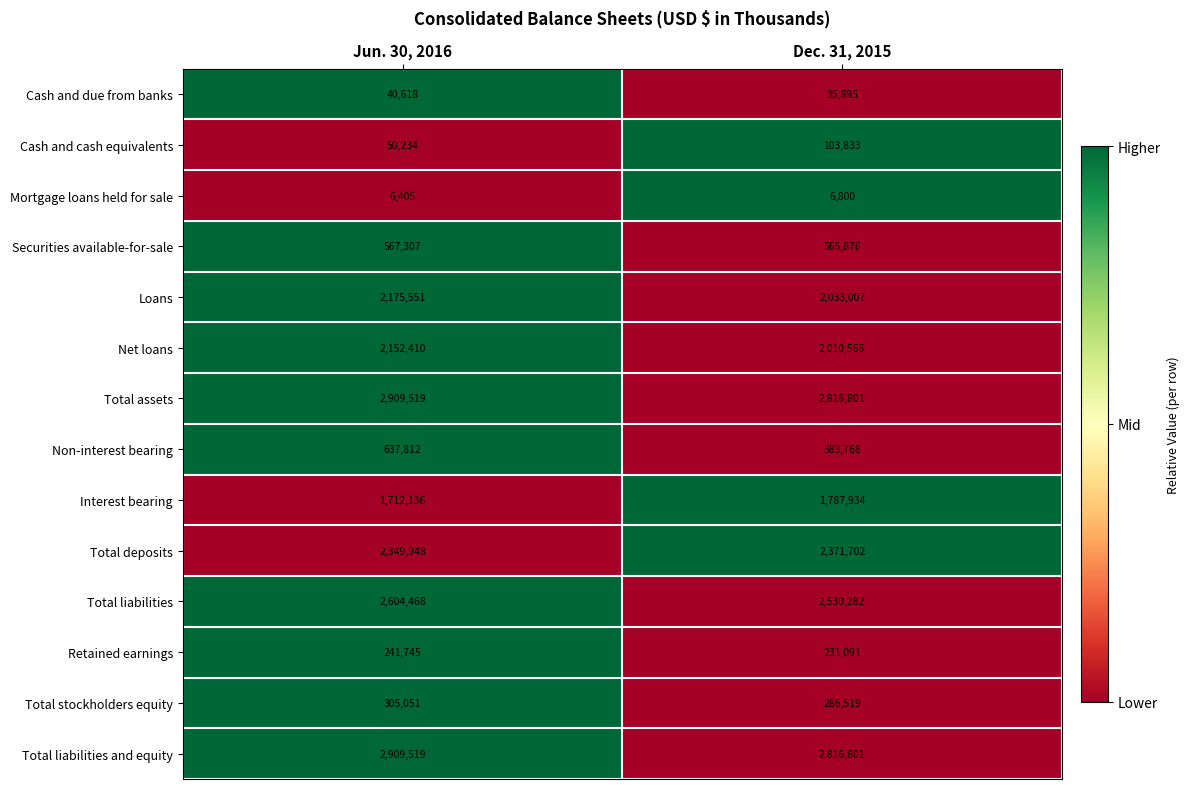

Reading right to left, list all the values displayed in this chart.

Cash and due from banks: 35895	40618
Cash and cash equivalents: 103833	50234
Mortgage loans held for sale: 6800	6405
Securities available-for-sale: 565876	567307
Loans: 2033007	2175551
Net loans: 2010566	2152410
Total assets: 2816801	2909519
Non-interest bearing: 583768	637812
Interest bearing: 1787934	1712136
Total deposits: 2371702	2349948
Total liabilities: 2530282	2604468
Retained earnings: 231091	241745
Total stockholders equity: 286519	305051
Total liabilities and equity: 2816801	2909519